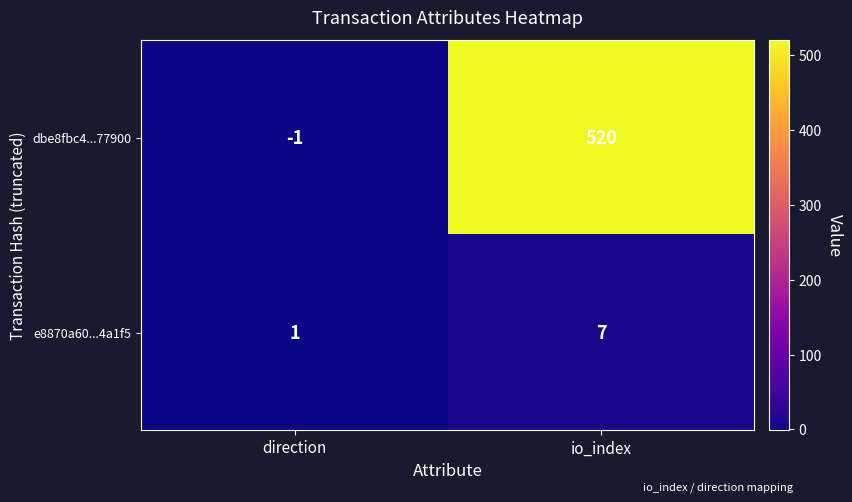

Which series has the largest total across all categories?

dbe8fbc4...77900